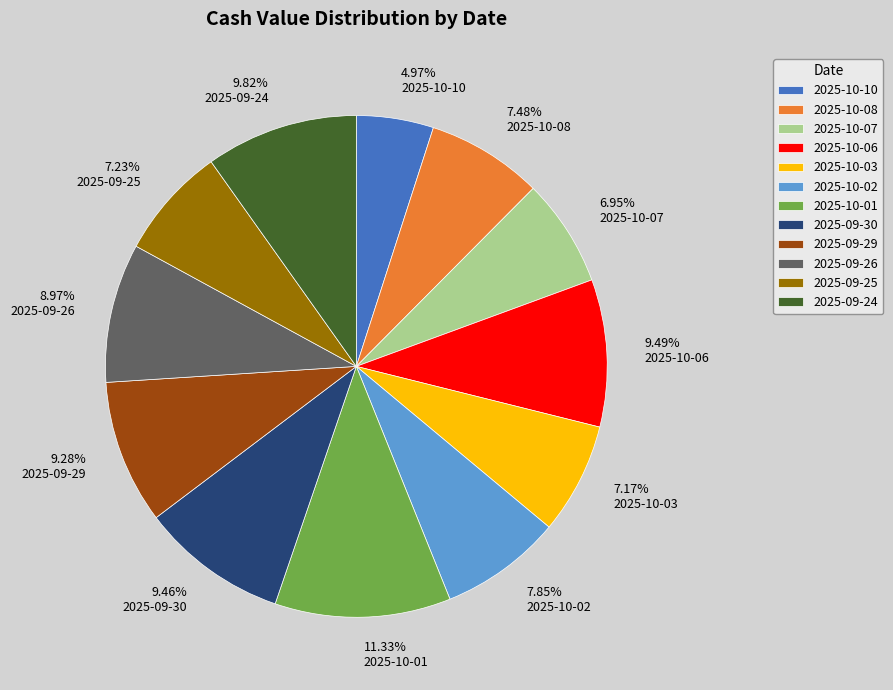

Count the number of slices in the pie.

12